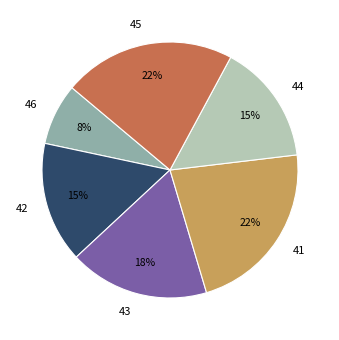

Which category has the biggest portion of the pie?

41